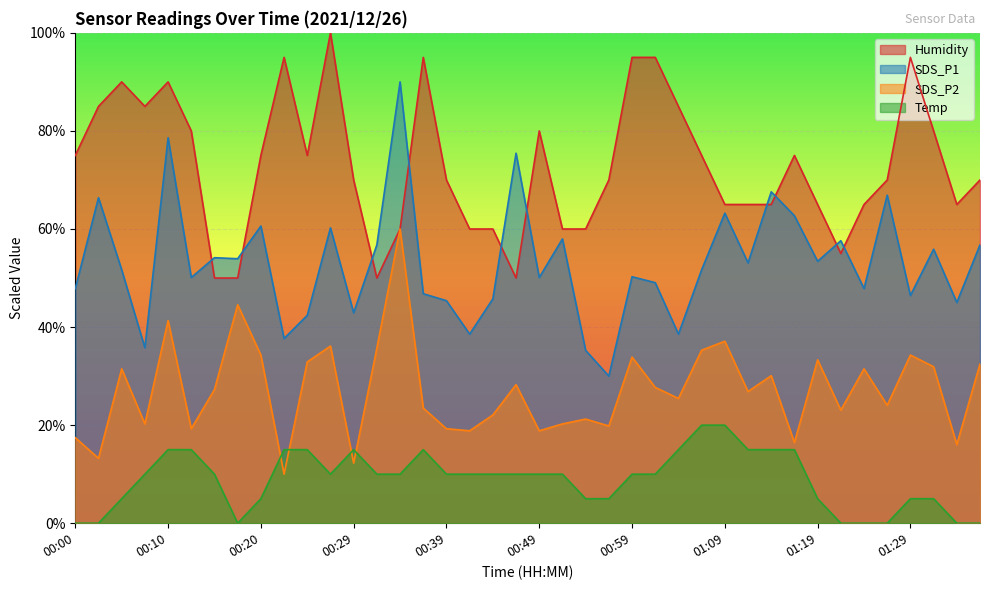

Does the chart display data point markers on the line(s)?

No